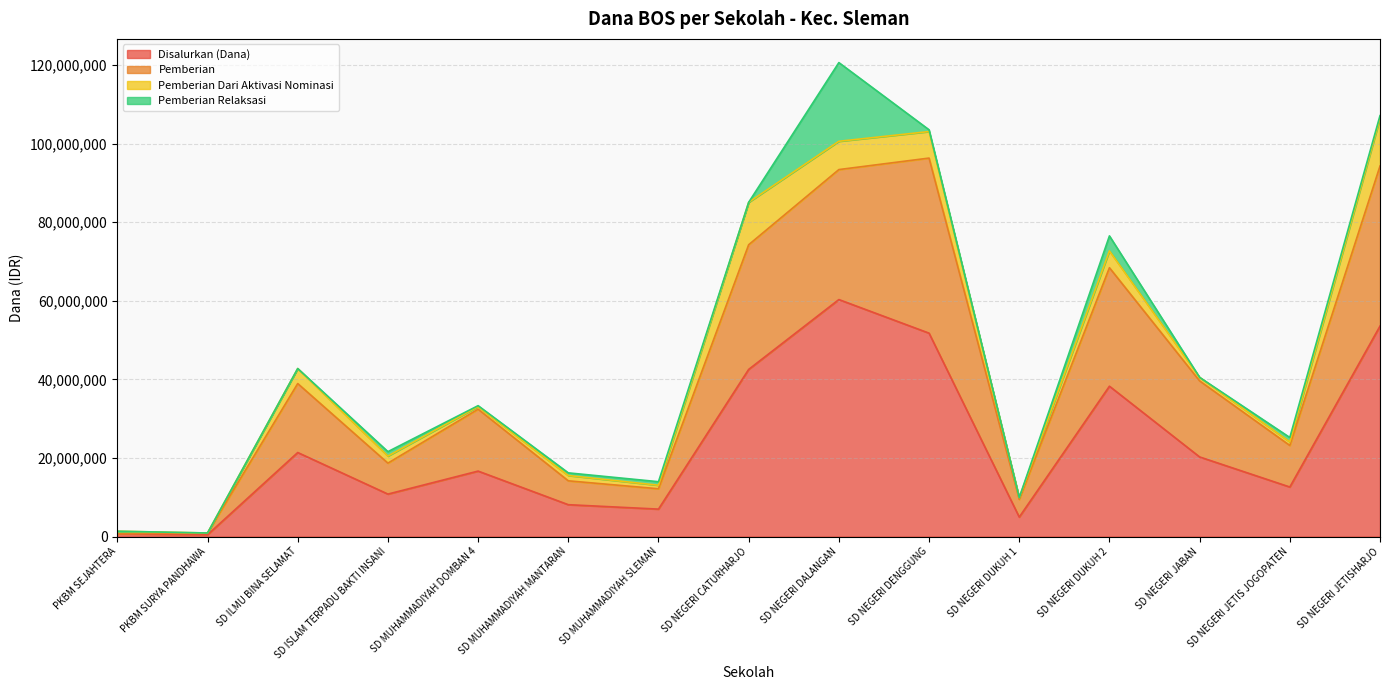

At which label does Disalurkan (Dana) reach its peak?

SD NEGERI DALANGAN